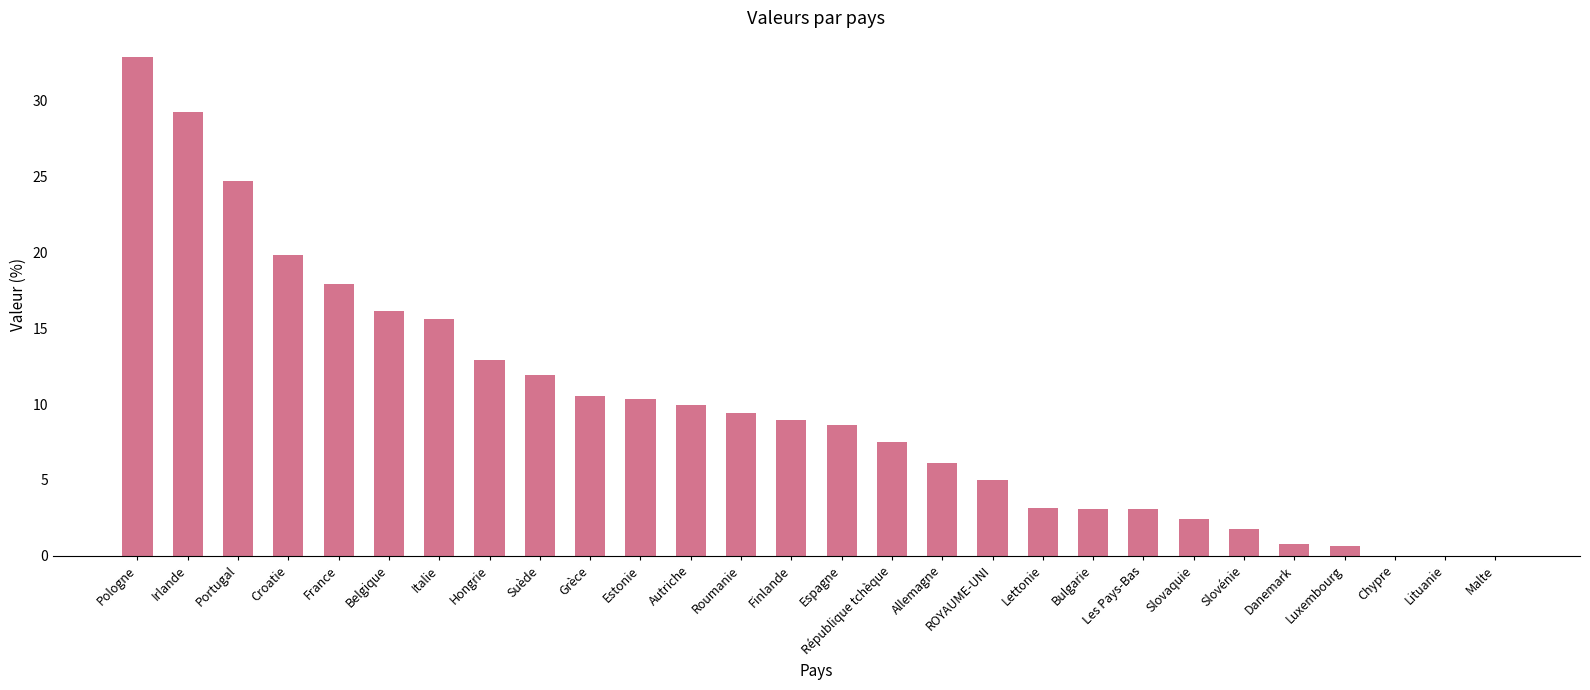

Count the number of values greater than 8.

15